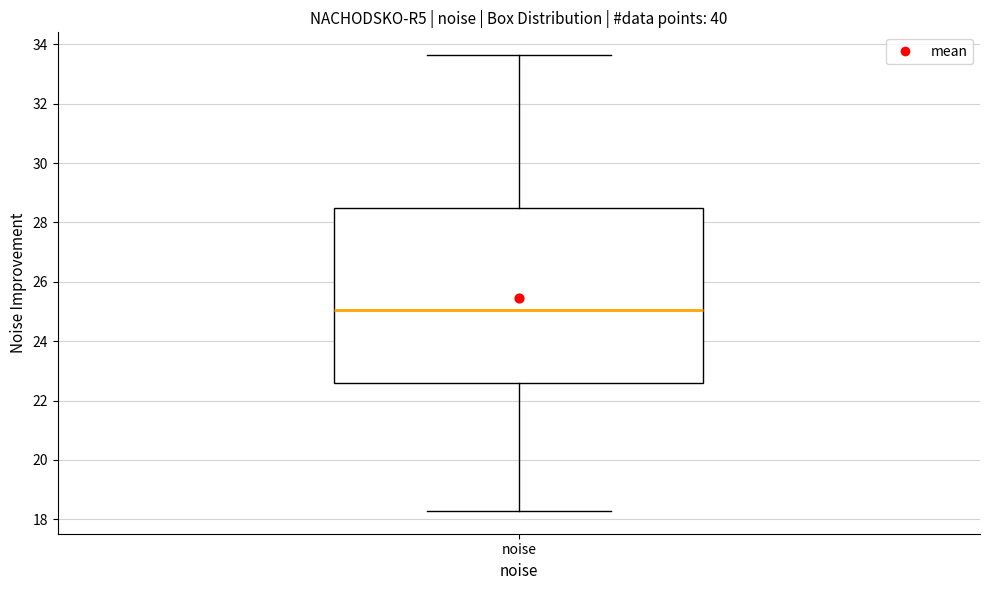

Transcribe this box plot: give where the median line is, the range the box spans, and where the two whiskers end, as read against the y-axis. The values are not printed on the chart, so give them approximately, as read against the axis.

median 25.0, box 22.6 to 28.4, whiskers 18.2 to 33.6